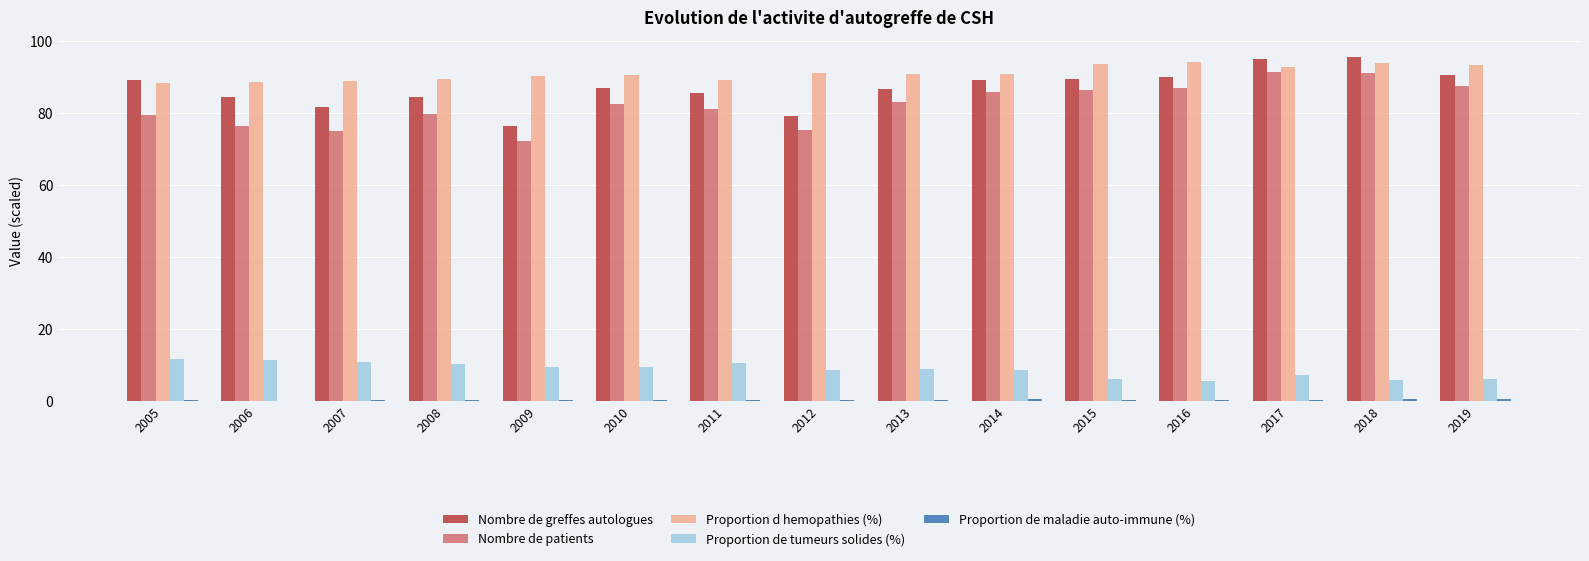

What is the sum of all Nombre de patients values?

1232.8